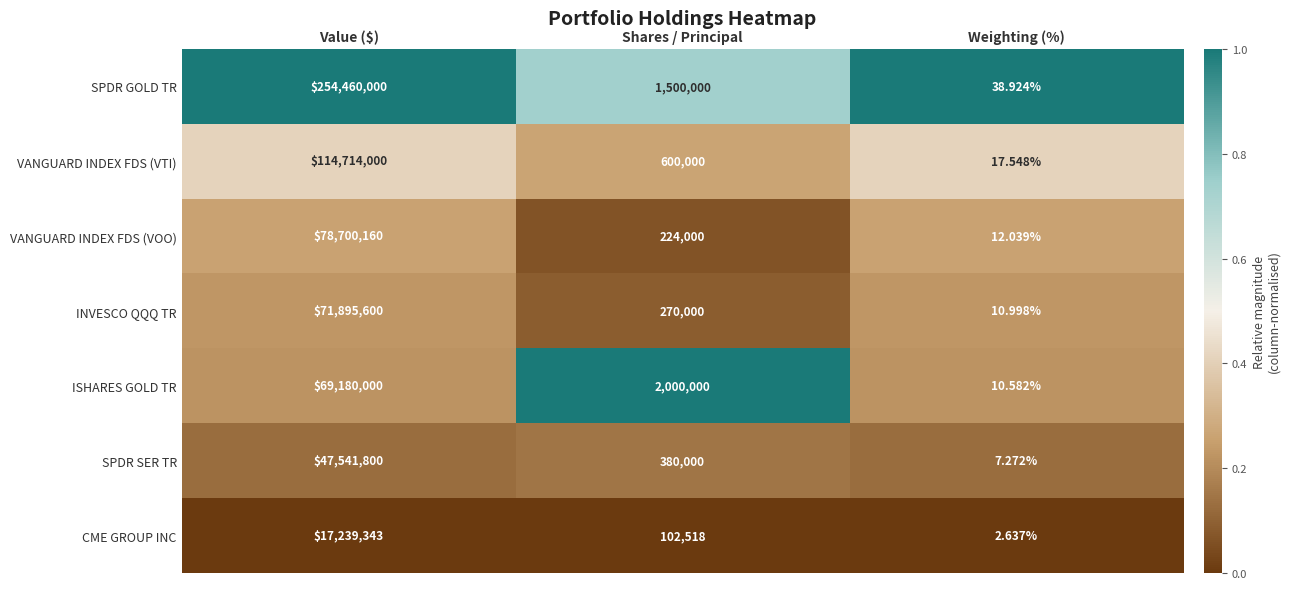

Rank the series at Value ($) from highest to lowest value.

SPDR GOLD TR, VANGUARD INDEX FDS (VTI), VANGUARD INDEX FDS (VOO), INVESCO QQQ TR, ISHARES GOLD TR, SPDR SER TR, CME GROUP INC